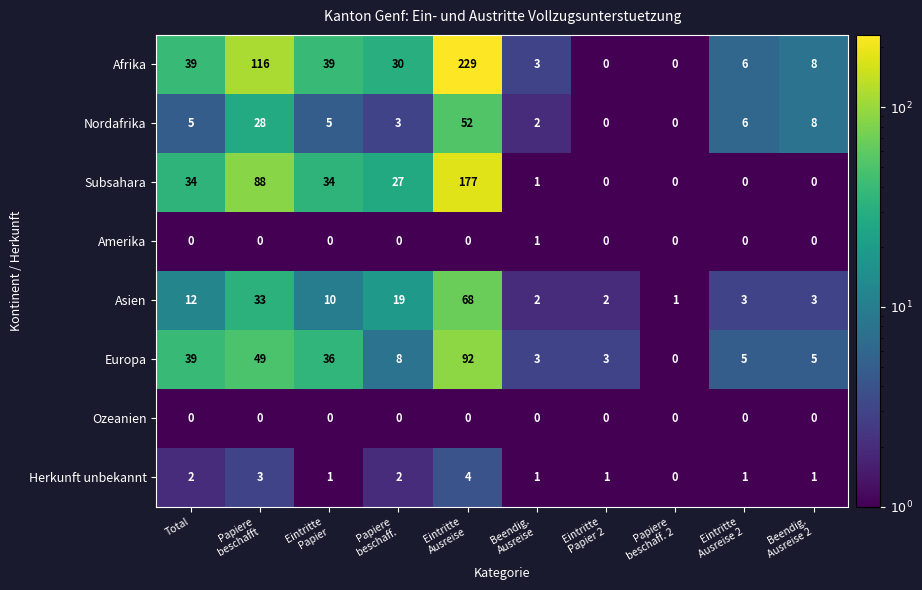

List the series in order of their peak value, highest first.

Afrika, Subsahara, Europa, Asien, Nordafrika, Herkunft unbekannt, Amerika, Ozeanien